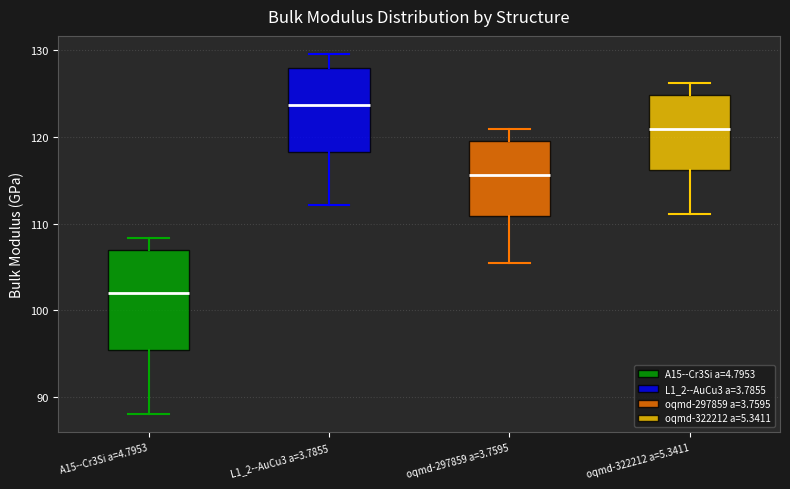

Reading left to right, read every box against the y-axis: the position of its median line, the range the box covers, and the ends of its whiskers. The values are not printed on the chart, so give them approximately, as read against the axis.

A15--Cr3Si a=4.7953: median 102, box 95 to 107, whiskers 88 to 108
L1_2--AuCu3 a=3.7855: median 124, box 118 to 128, whiskers 112 to 130
oqmd-297859 a=3.7595: median 116, box 111 to 119, whiskers 106 to 121
oqmd-322212 a=5.3411: median 121, box 116 to 125, whiskers 111 to 126